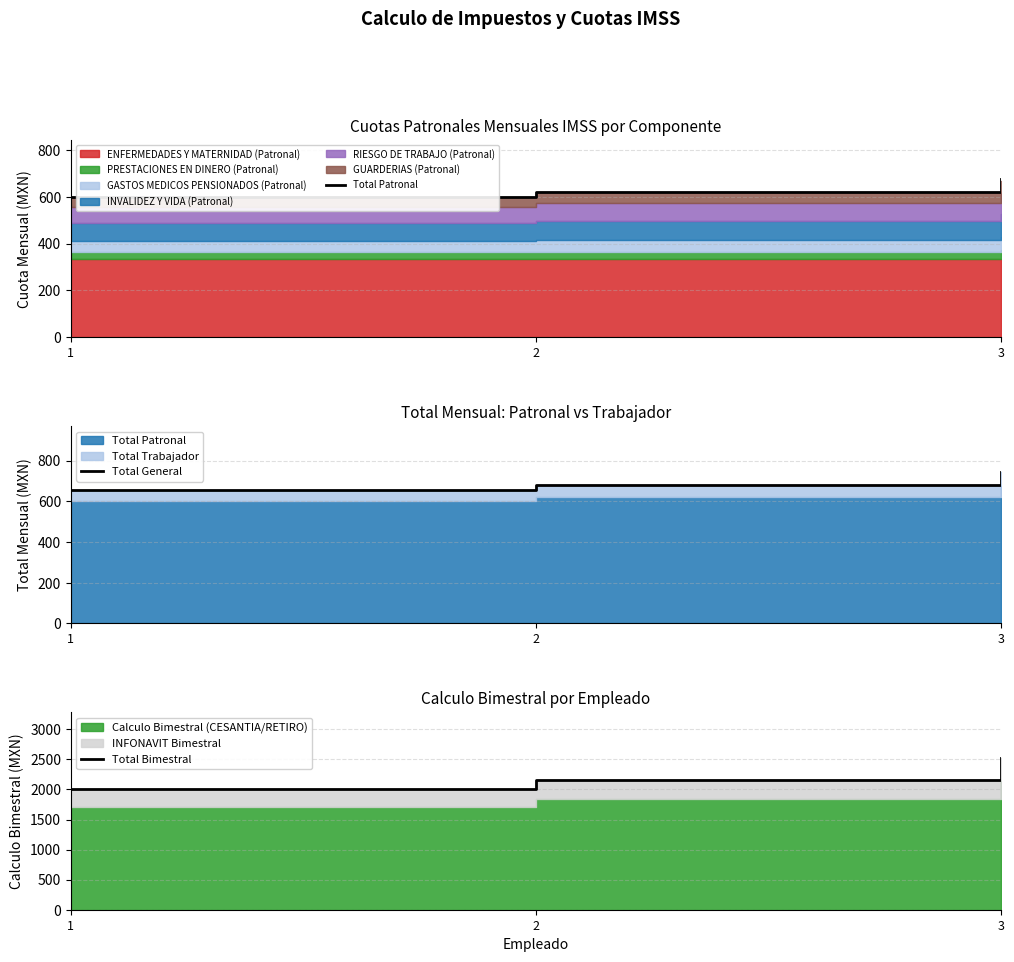

What is the highest value of the Total Patronal series?

675.0